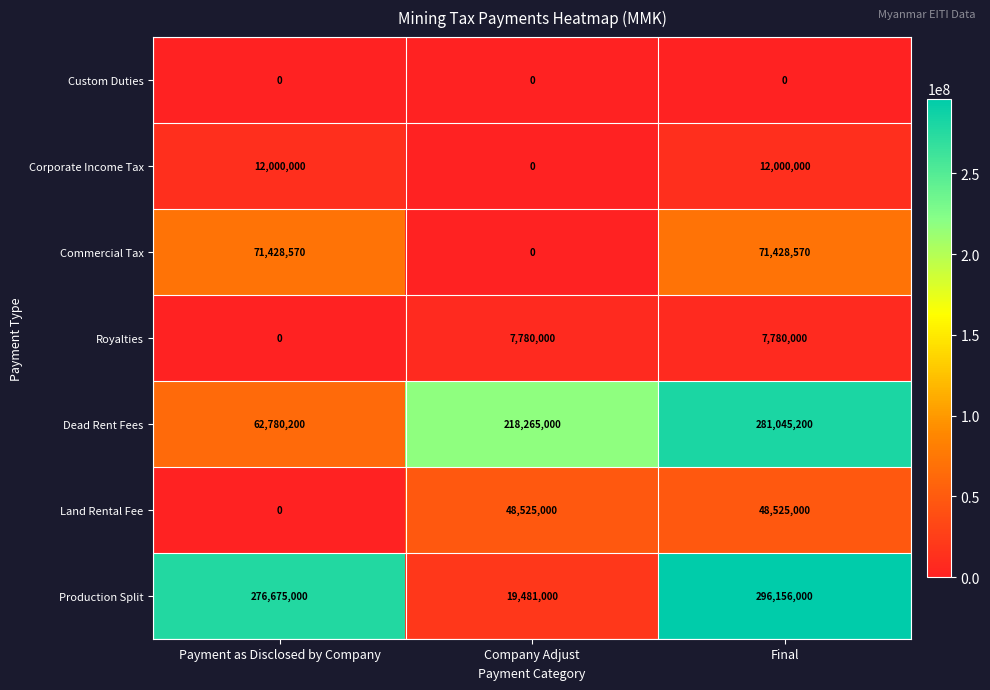

What is the total value across all series at Company Adjust?

294051000